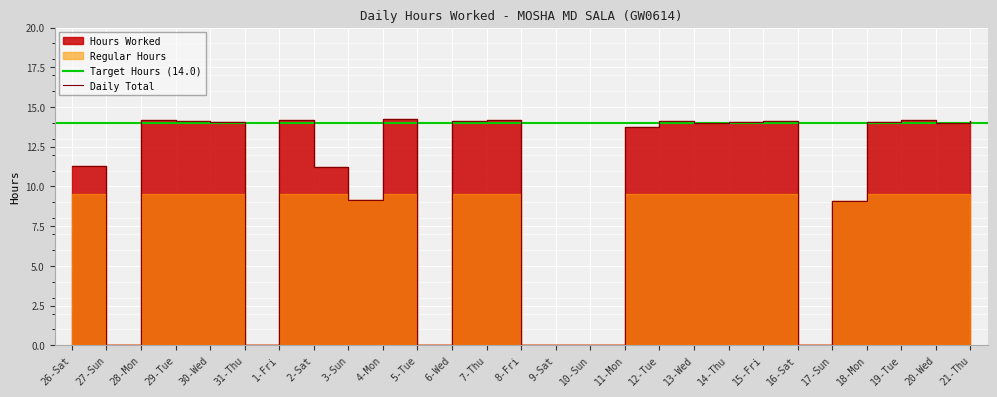

Rank the categories by value from lowest to highest.

27-Sun, 31-Thu, 5-Tue, 8-Fri, 9-Sat, 10-Sun, 16-Sat, 17-Sun, 3-Sun, 2-Sat, 26-Sat, 11-Mon, 20-Wed, 13-Wed, 18-Mon, 30-Wed, 14-Thu, 15-Fri, 12-Tue, 21-Thu, 29-Tue, 6-Wed, 7-Thu, 28-Mon, 19-Tue, 1-Fri, 4-Mon